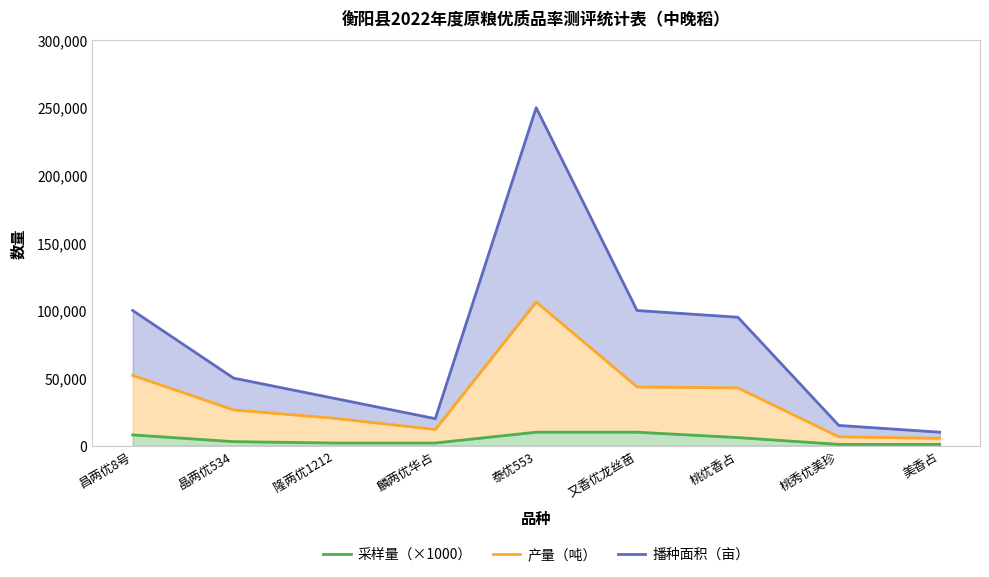

Reading left to right, transcribe all the data shown in this chart.

采样量（×1000）: 昌两优8号=8000	晶两优534=3000	隆两优1212=2000	麟两优华占=2000	泰优553=10000	又香优龙丝苗=10000	桃优香占=6000	桃秀优美珍=1000	美香占=1000
产量（吨）: 昌两优8号=52000	晶两优534=26500	隆两优1212=20300	麟两优华占=12000	泰优553=106350	又香优龙丝苗=43500	桃优香占=42750	桃秀优美珍=6600	美香占=5500
播种面积（亩）: 昌两优8号=100000	晶两优534=50000	隆两优1212=35000	麟两优华占=20000	泰优553=250000	又香优龙丝苗=100000	桃优香占=95000	桃秀优美珍=15000	美香占=10000